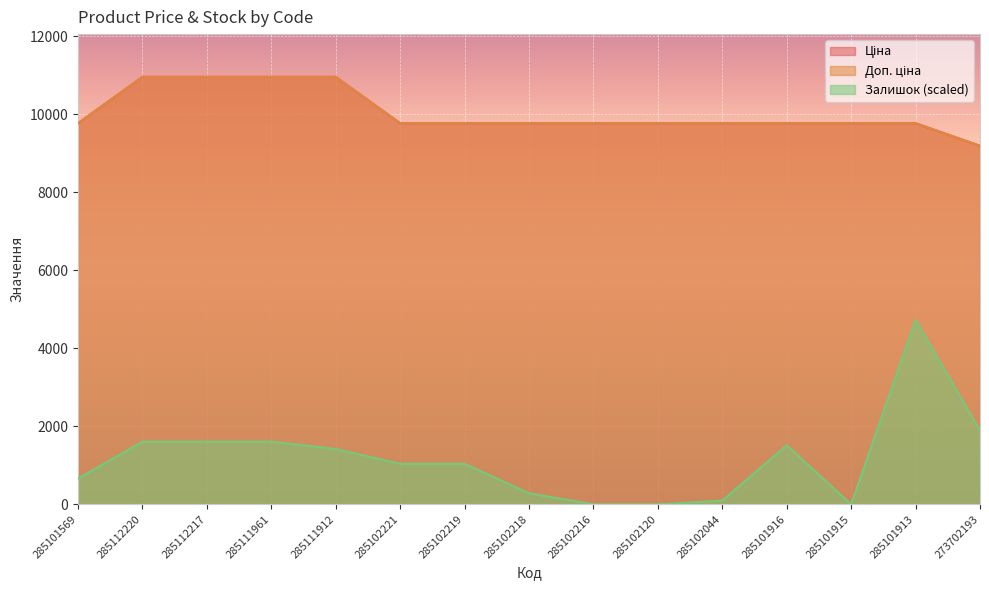

True or false: Залишок and Ціна cross at least once.

False